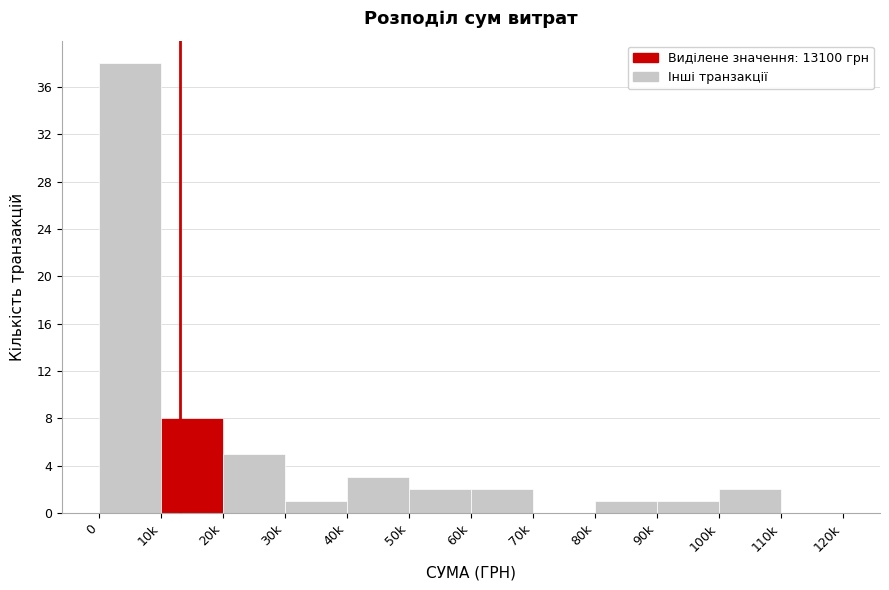

Reading left to right, what are all the values shown in this chart?

0=38	10k=8	20k=5	30k=1	40k=3	50k=2	60k=2	70k=0	80k=1	90k=1	100k=2	110k=0